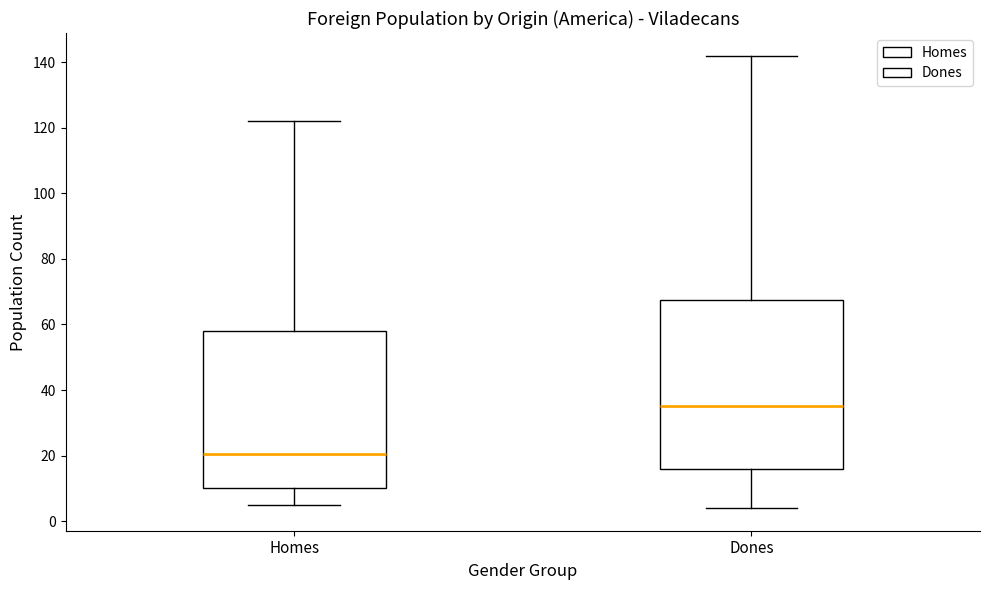

Comparing the boxes themselves (not the whiskers), which one is the tallest?

Dones